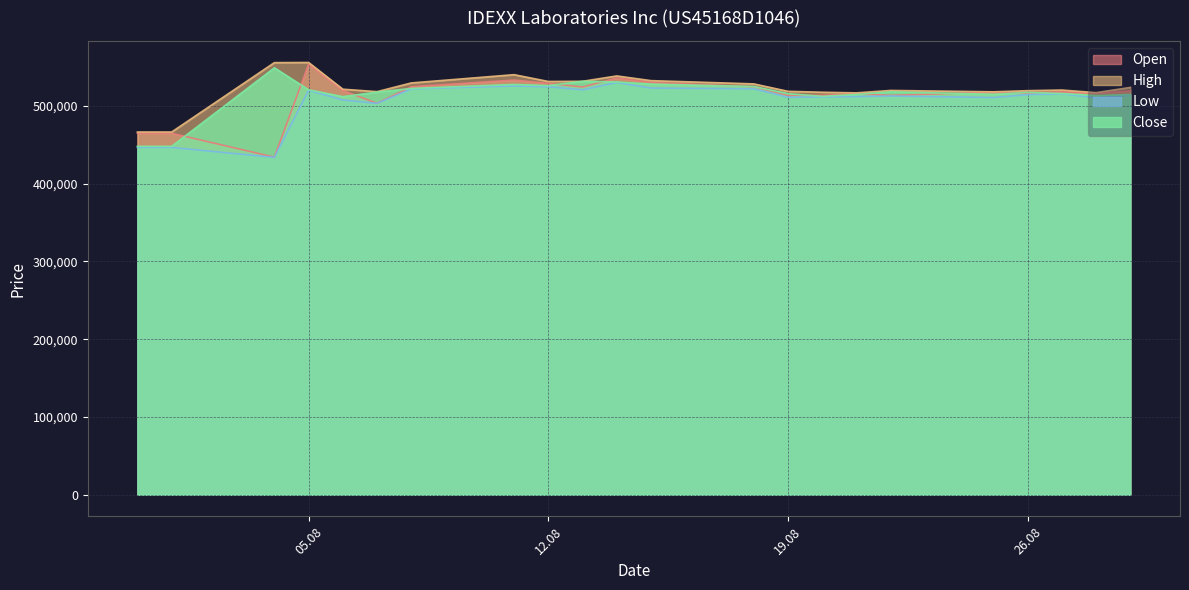

Where does the Open series first go above 518140?

05.08